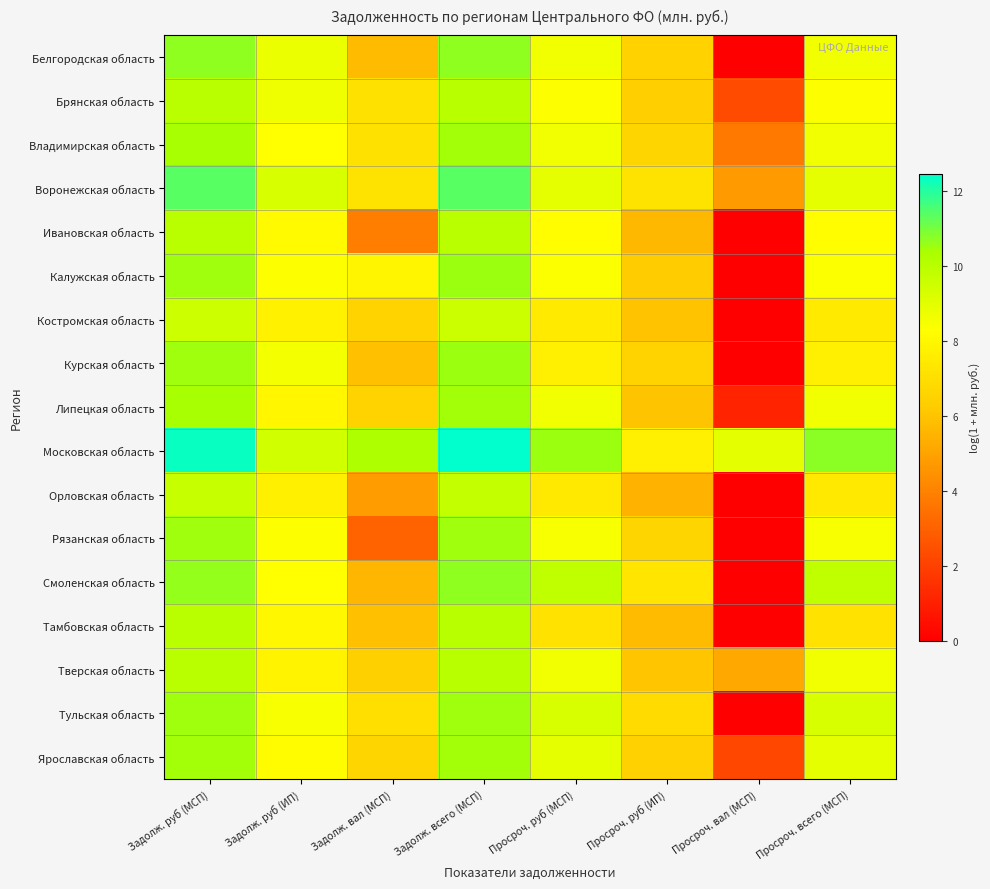

Rank the series at Просроч. всего (МСП) from lowest to highest value.

Тамбовская область, Орловская область, Костромская область, Курская область, Ивановская область, Брянская область, Калужская область, Рязанская область, Белгородская область, Липецкая область, Владимирская область, Тверская область, Ярославская область, Воронежская область, Тульская область, Смоленская область, Московская область